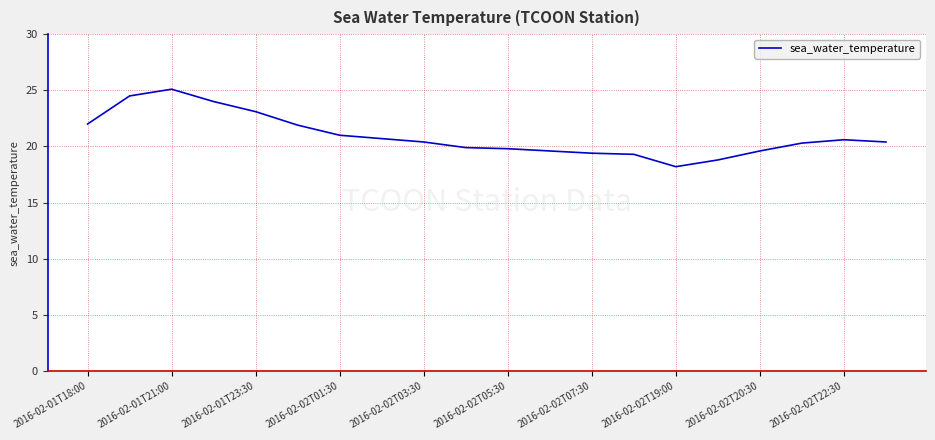

What is the greatest value displayed?

25.1